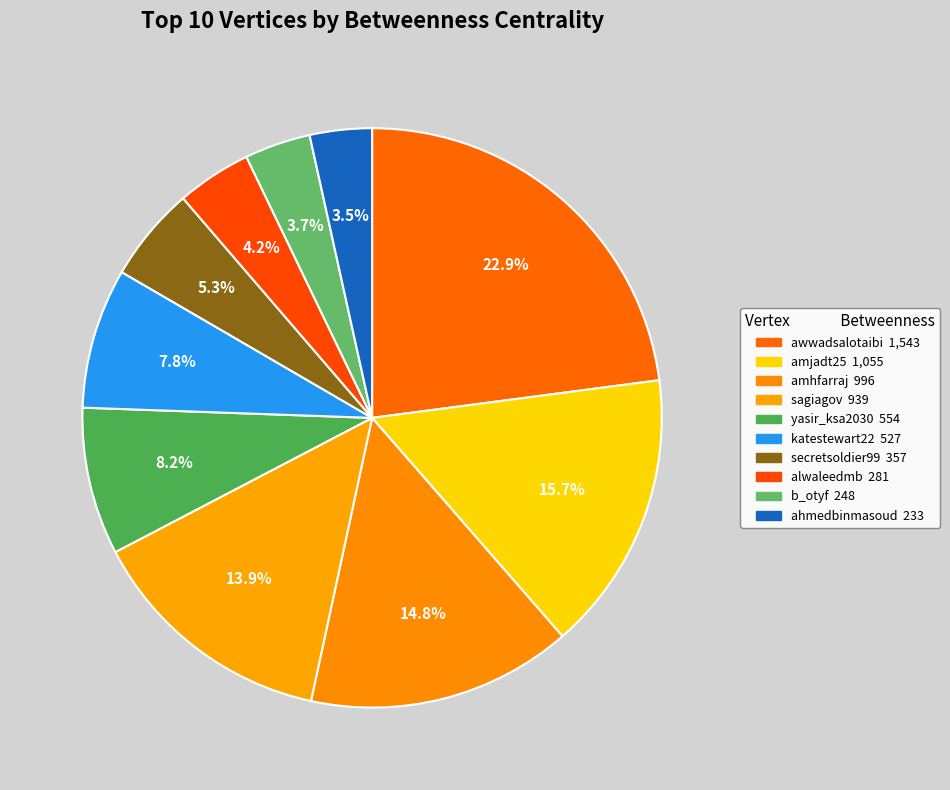

How many slices are in this pie chart?

10